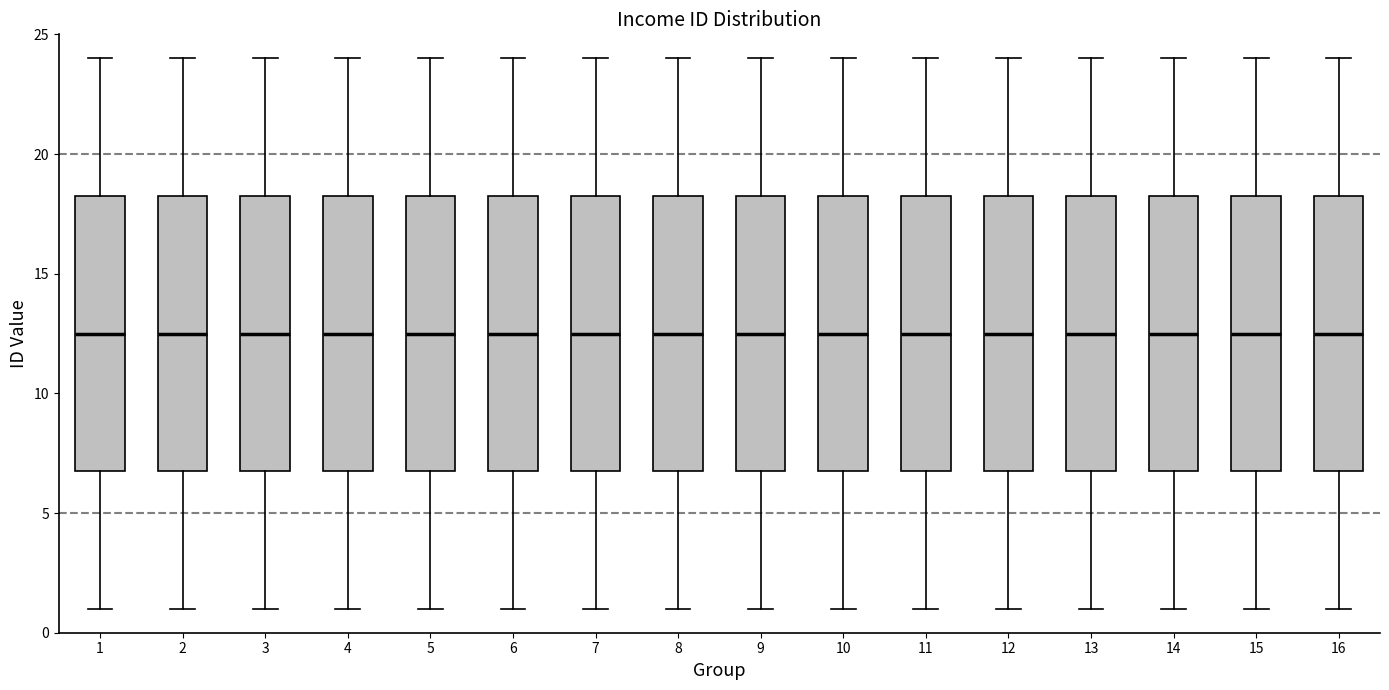

Reading left to right, transcribe this box plot: for each box, give where its median line is, the range the box spans, and where its two whiskers end, as read against the y-axis. The values are not printed on the chart, so give them approximately, as read against the axis.

1: median 12.5, box 7.0 to 18.5, whiskers 1.0 to 24.0
2: median 12.5, box 7.0 to 18.5, whiskers 1.0 to 24.0
3: median 12.5, box 7.0 to 18.5, whiskers 1.0 to 24.0
4: median 12.5, box 7.0 to 18.5, whiskers 1.0 to 24.0
5: median 12.5, box 7.0 to 18.5, whiskers 1.0 to 24.0
6: median 12.5, box 7.0 to 18.5, whiskers 1.0 to 24.0
7: median 12.5, box 7.0 to 18.5, whiskers 1.0 to 24.0
8: median 12.5, box 7.0 to 18.5, whiskers 1.0 to 24.0
9: median 12.5, box 7.0 to 18.5, whiskers 1.0 to 24.0
10: median 12.5, box 7.0 to 18.5, whiskers 1.0 to 24.0
11: median 12.5, box 7.0 to 18.5, whiskers 1.0 to 24.0
12: median 12.5, box 7.0 to 18.5, whiskers 1.0 to 24.0
13: median 12.5, box 7.0 to 18.5, whiskers 1.0 to 24.0
14: median 12.5, box 7.0 to 18.5, whiskers 1.0 to 24.0
15: median 12.5, box 7.0 to 18.5, whiskers 1.0 to 24.0
16: median 12.5, box 7.0 to 18.5, whiskers 1.0 to 24.0